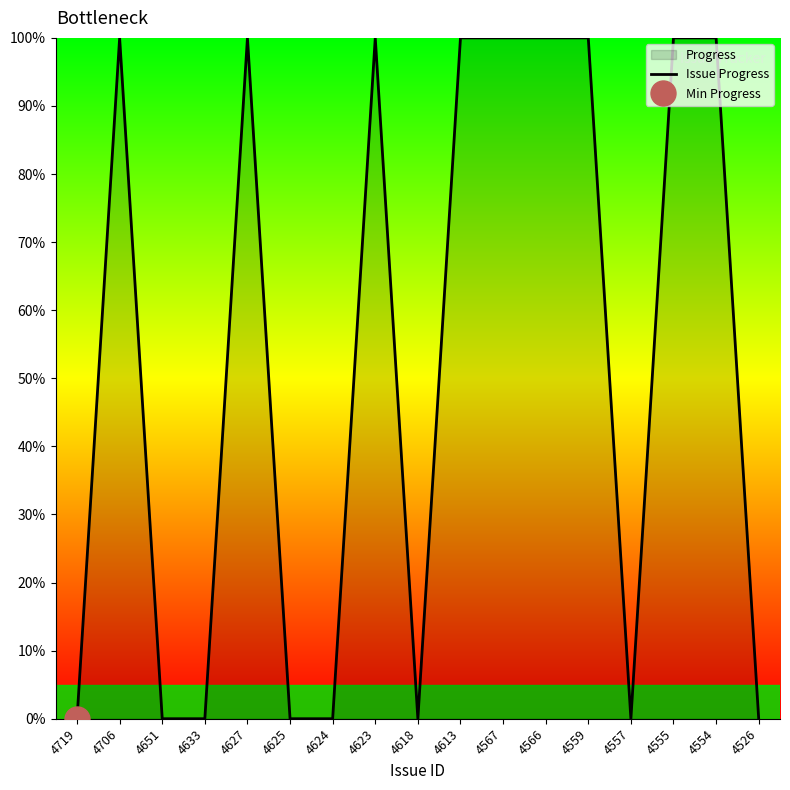

At which category does the data reach its first local valley?

4618